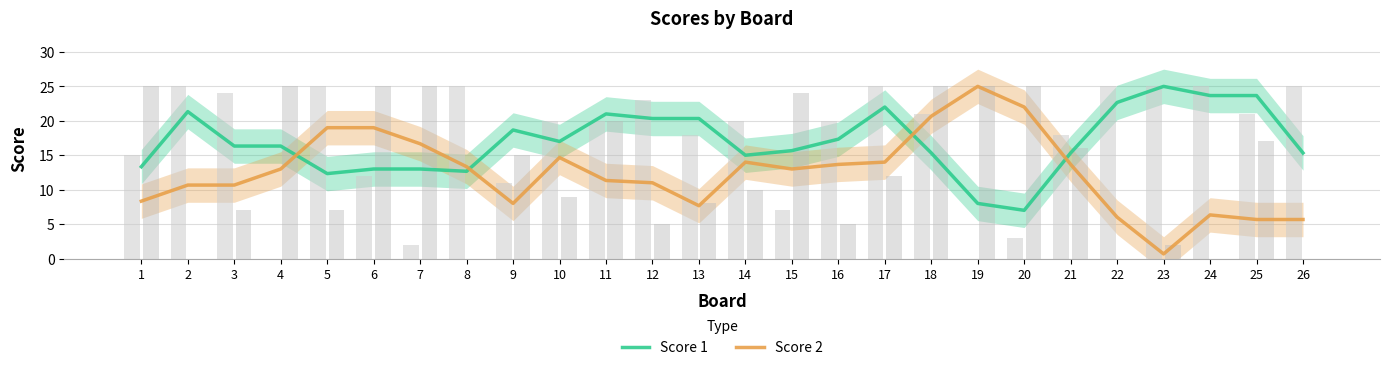

Rank the series at 4 from highest to lowest value.

Score 1, Score 2